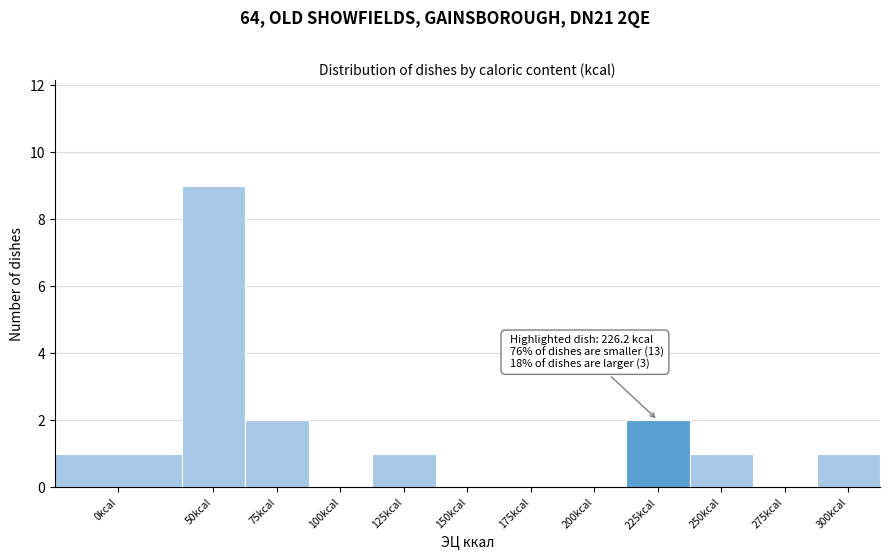

Reading right to left, extract all data points from this chart.

300kcal=1	275kcal=0	250kcal=1	225kcal=2	200kcal=0	175kcal=0	150kcal=0	125kcal=1	100kcal=0	75kcal=2	50kcal=9	0kcal=1